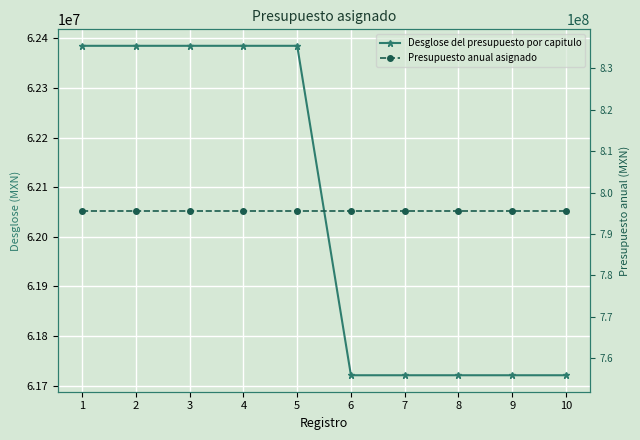

What is the approximate value of Presupuesto anual asignado at 6?

795683819.6